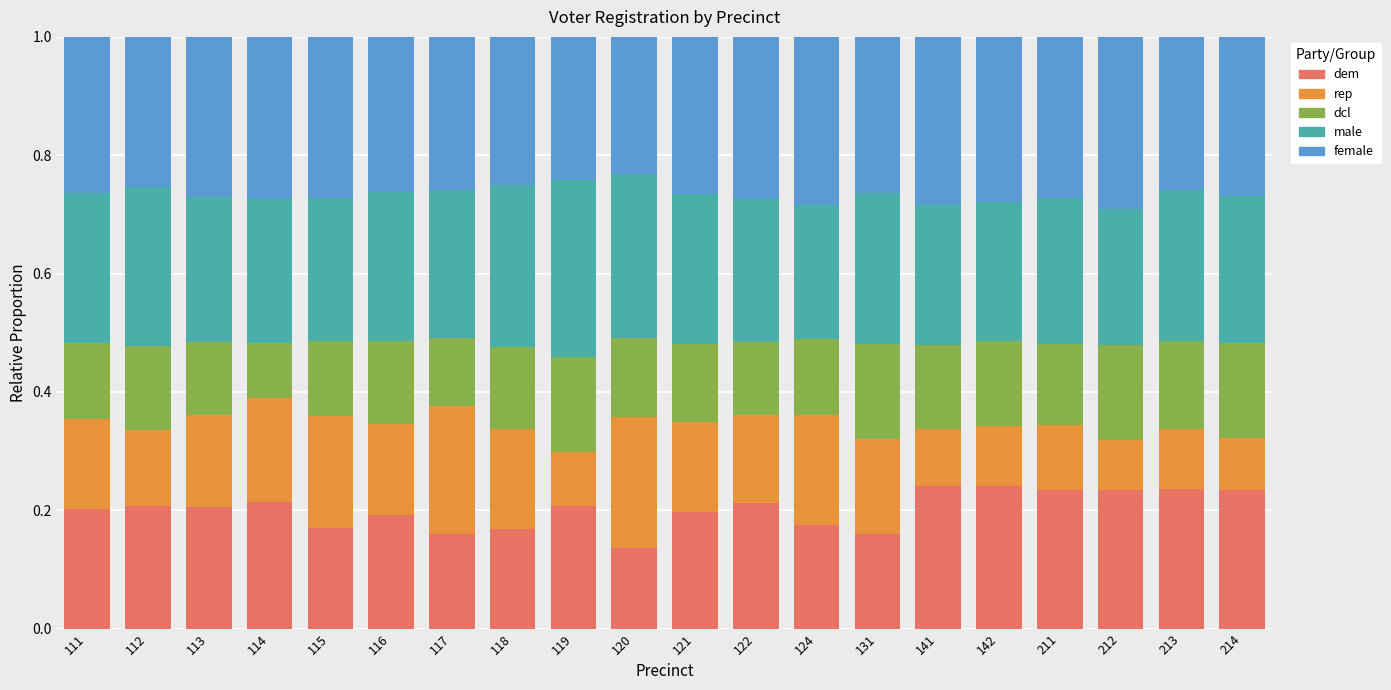

What is the total value across all series at 213?

1.0